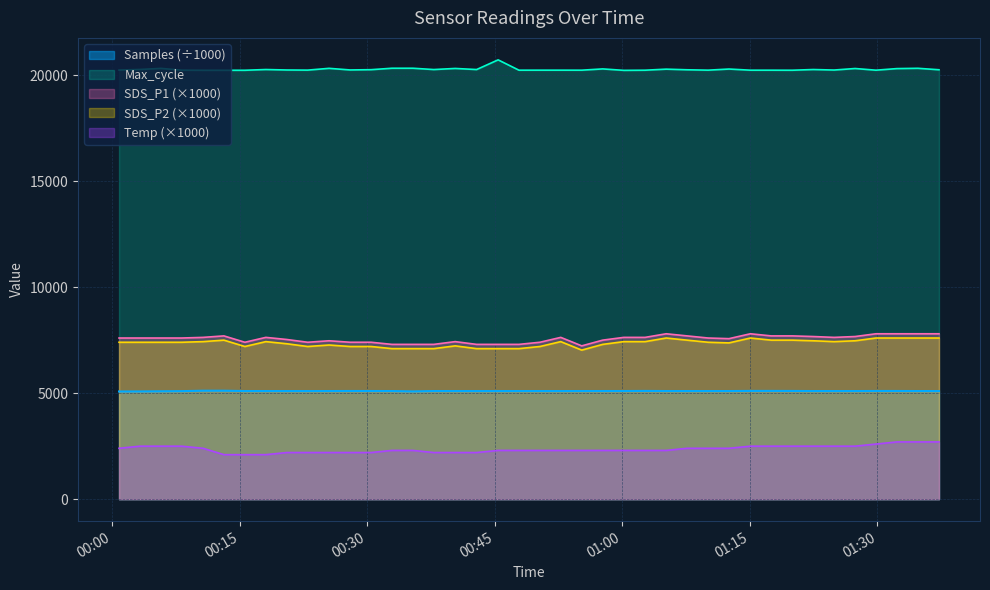

At which category is the sum across all series the highest?

2022/12/03 01:34:46